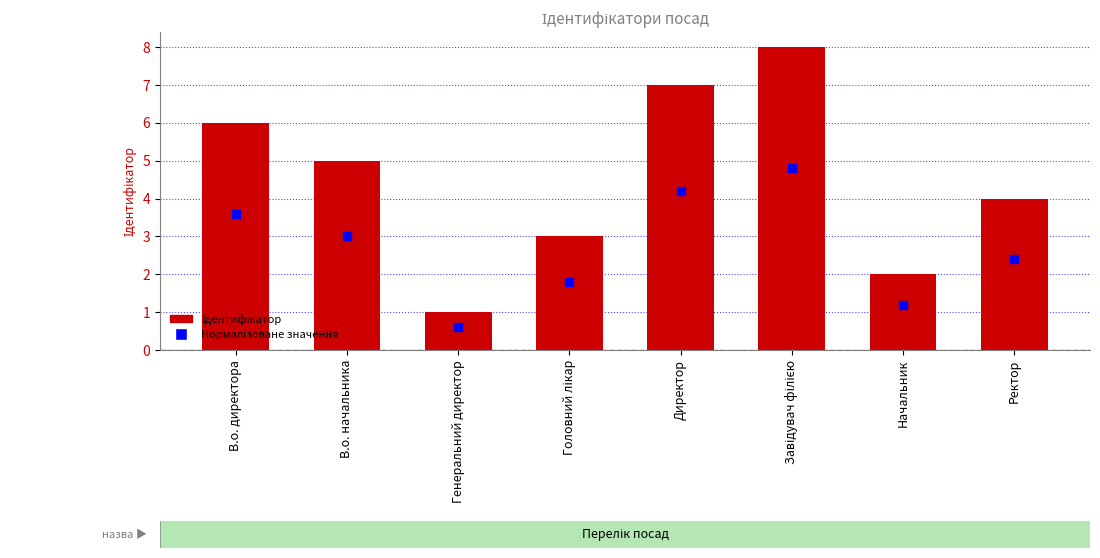

What is the total value across all series at Директор?

11.2